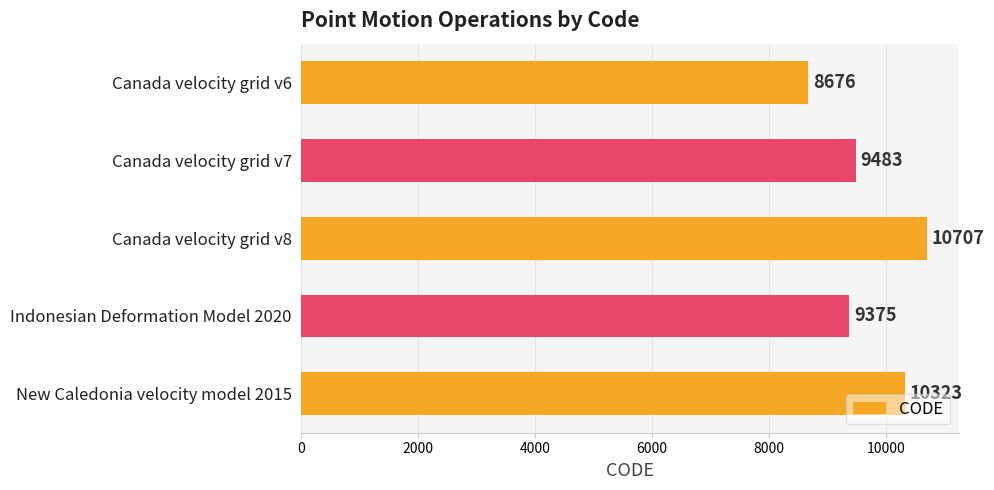

What is the sum of all values?

48564